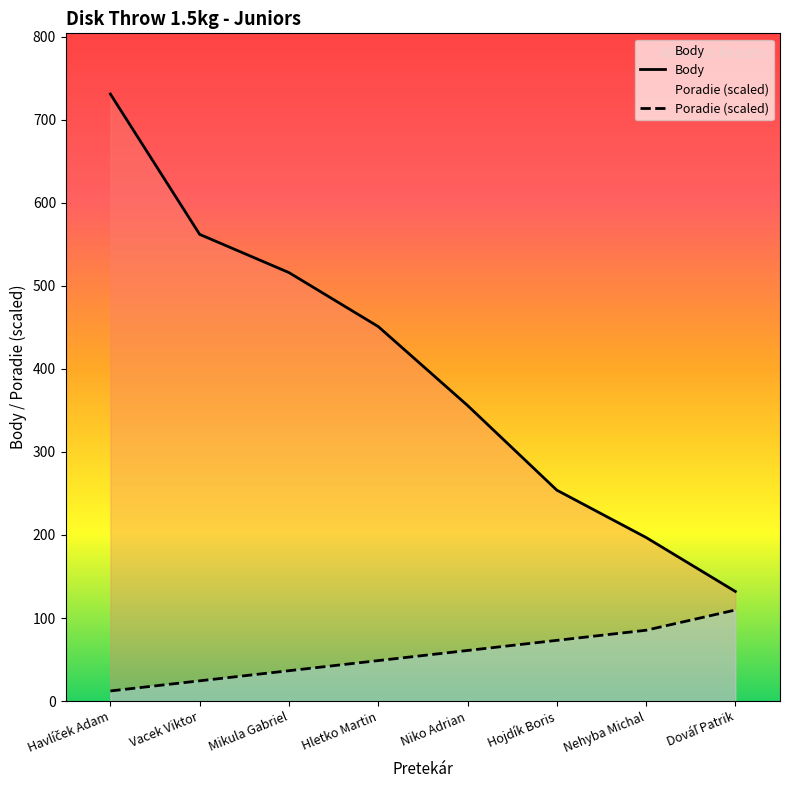

What is the label of the 6th point from the left?

Hojdík Boris